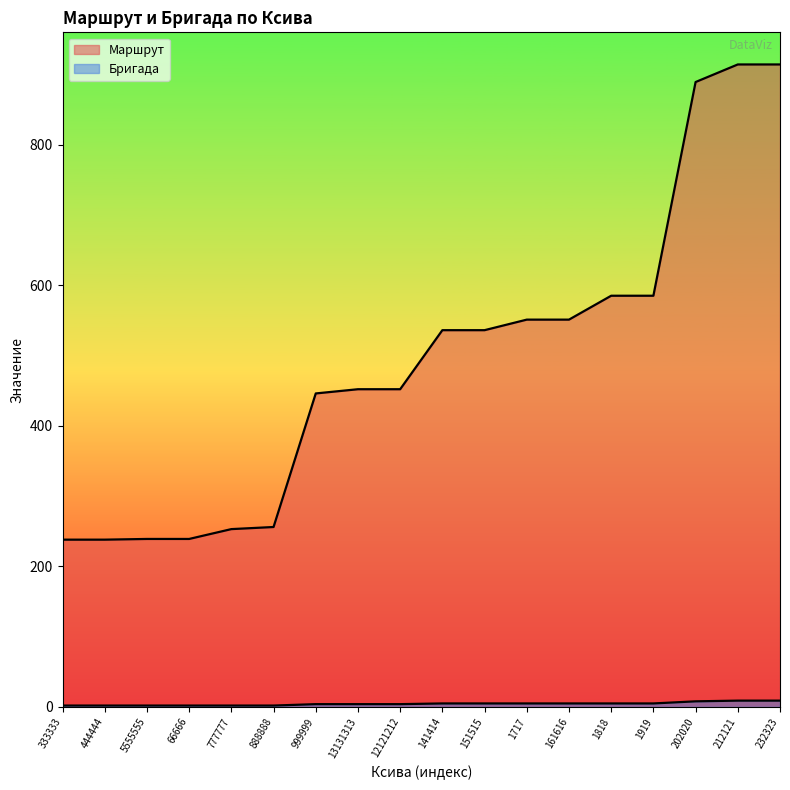

Which series has the largest range (max minus min)?

Маршрут